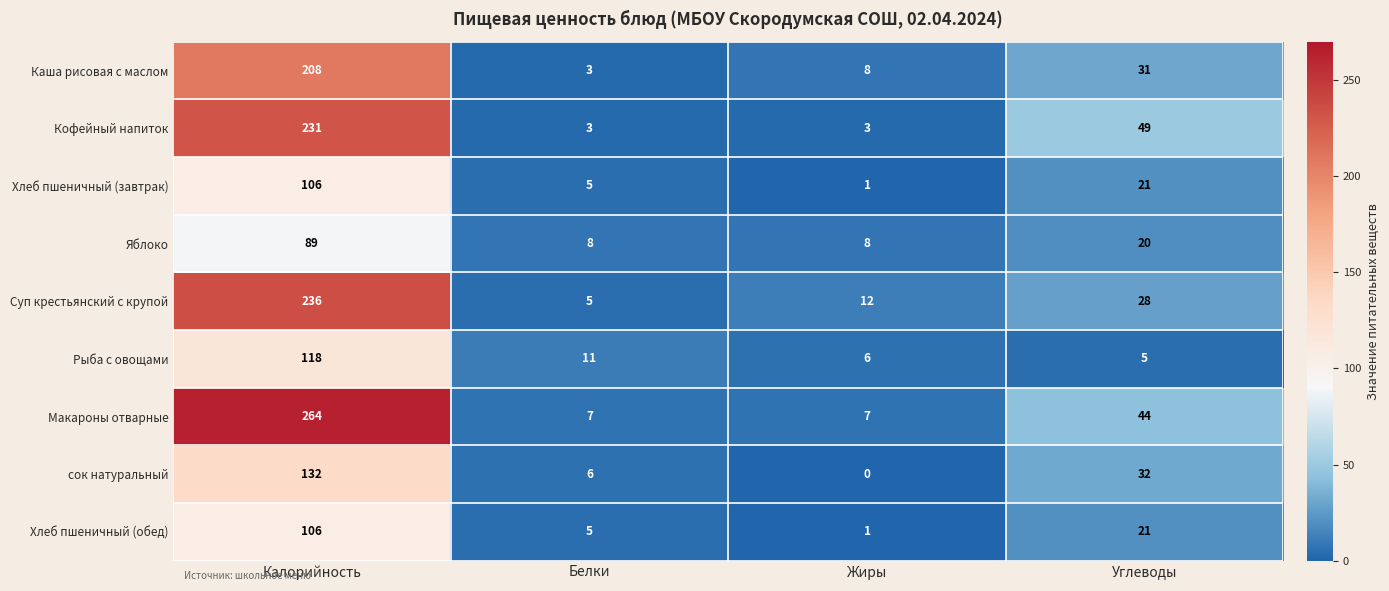

Which series has the largest total across all categories?

Макароны отварные